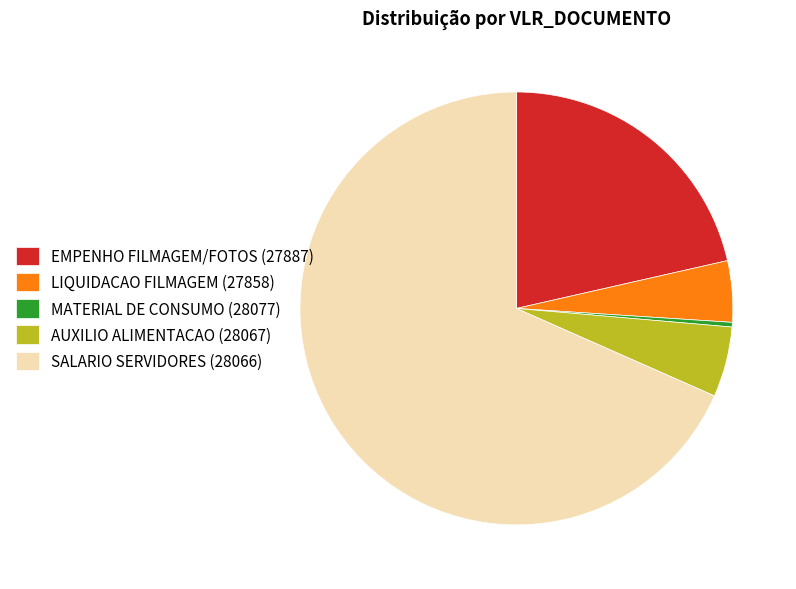

Is there a majority slice in this chart?

Yes